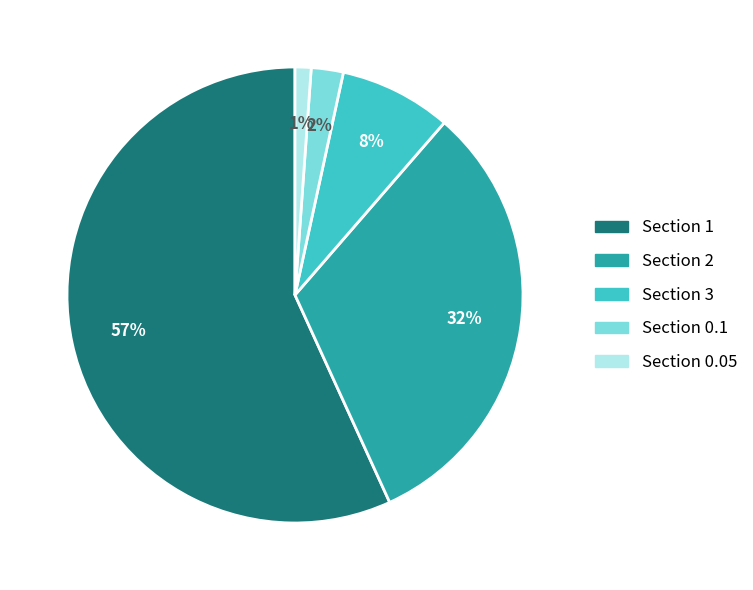

To the nearest percent, what percentage of the pie is Section 3?

8%